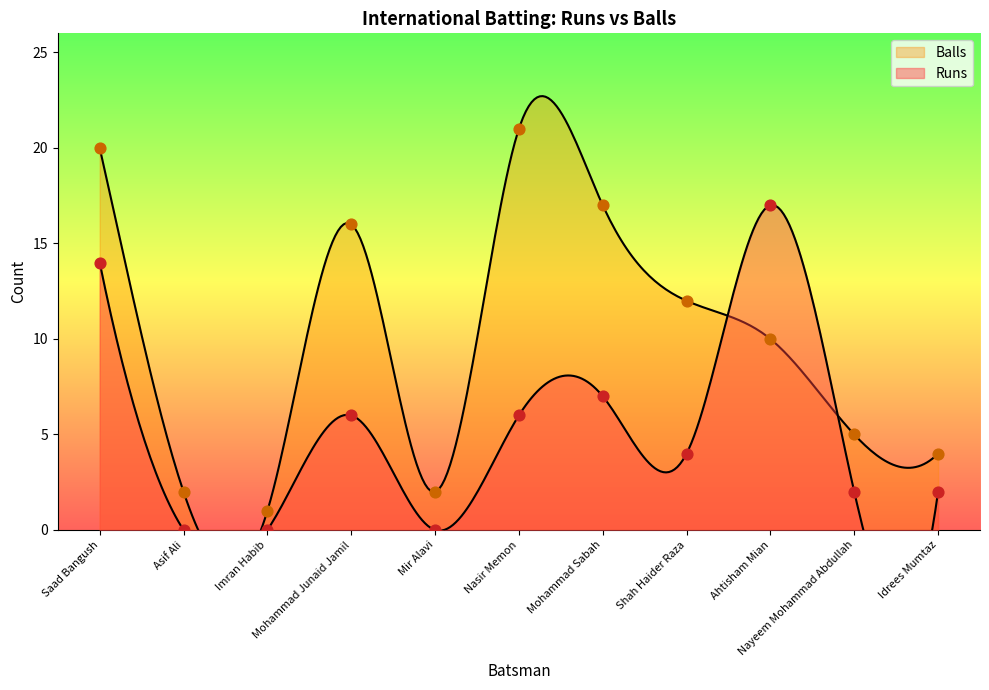

What is the total value across all series at Saad Bangush?

34